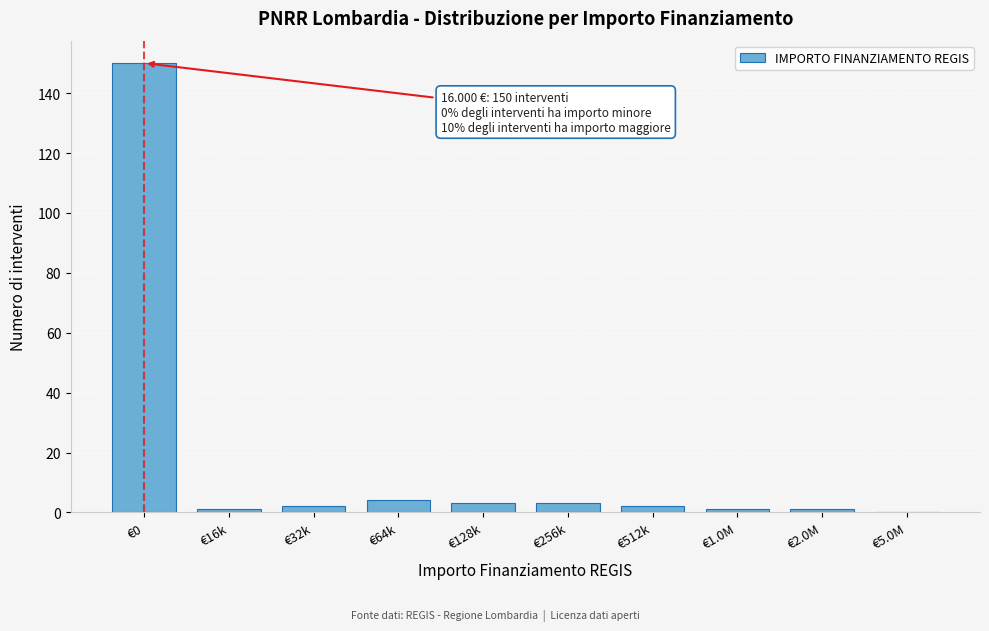

Reading right to left, list all the values displayed in this chart.

€5.0M=0	€2.0M=1	€1.0M=1	€512k=2	€256k=3	€128k=3	€64k=4	€32k=2	€16k=1	€0=150